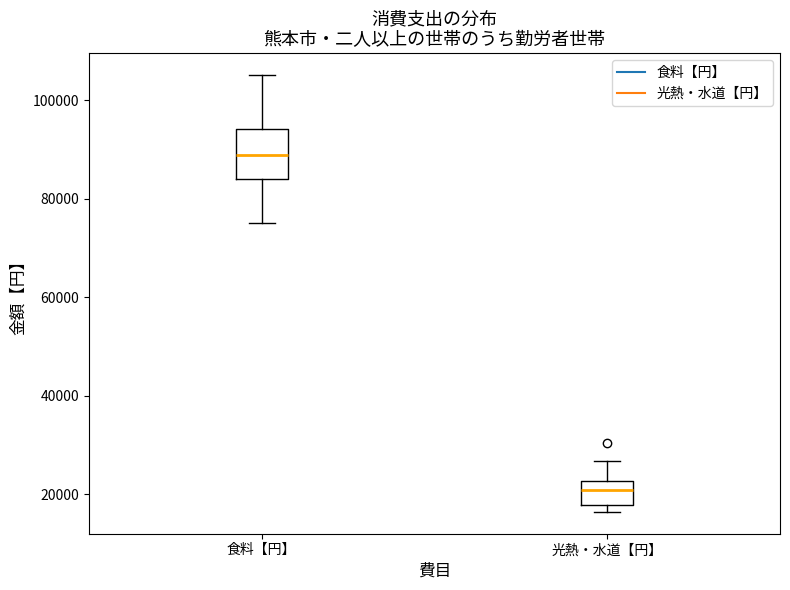

Which box's median line is the highest?

食料【円】